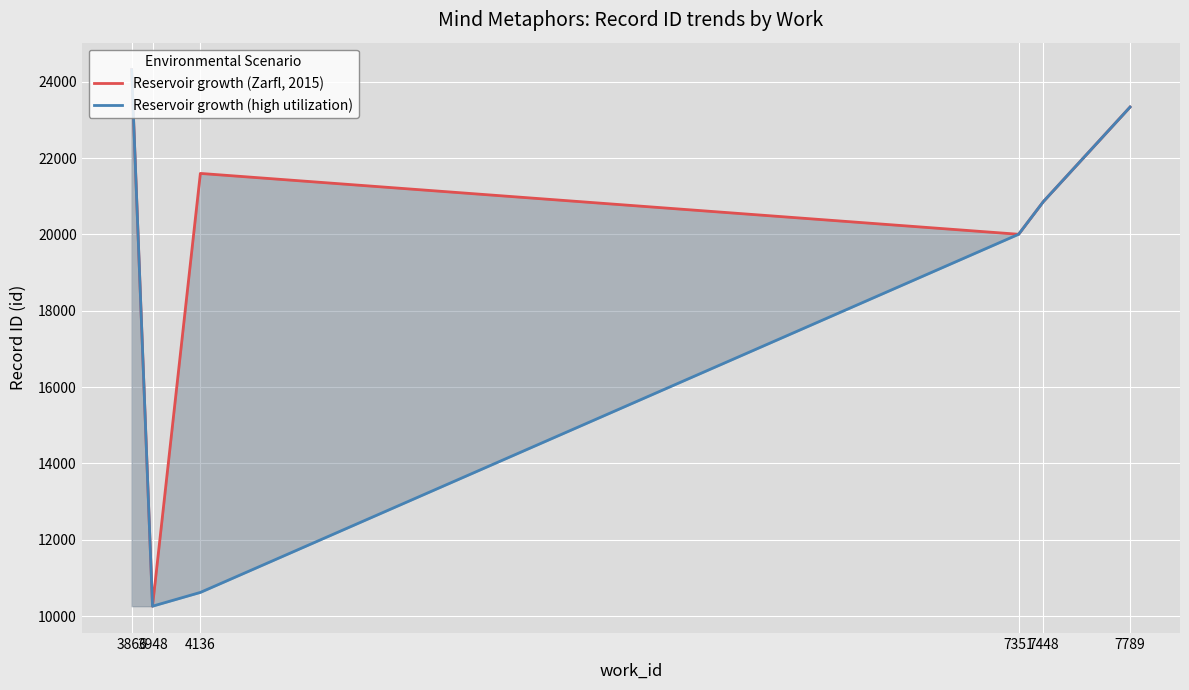

What is the lowest value of the Reservoir growth (high utilization) series?

10262